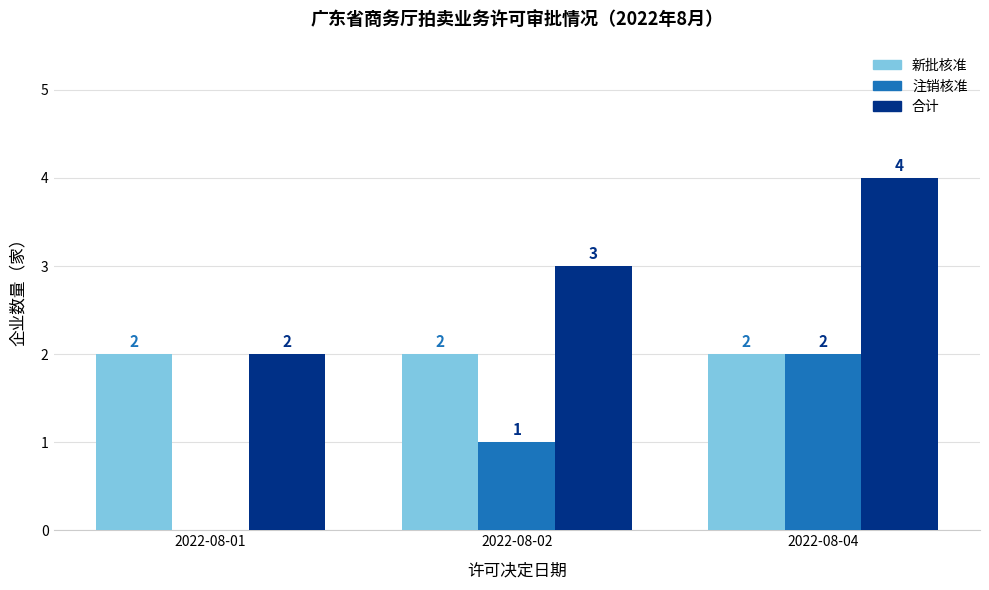

What is the sum of all 新批核准 values?

6